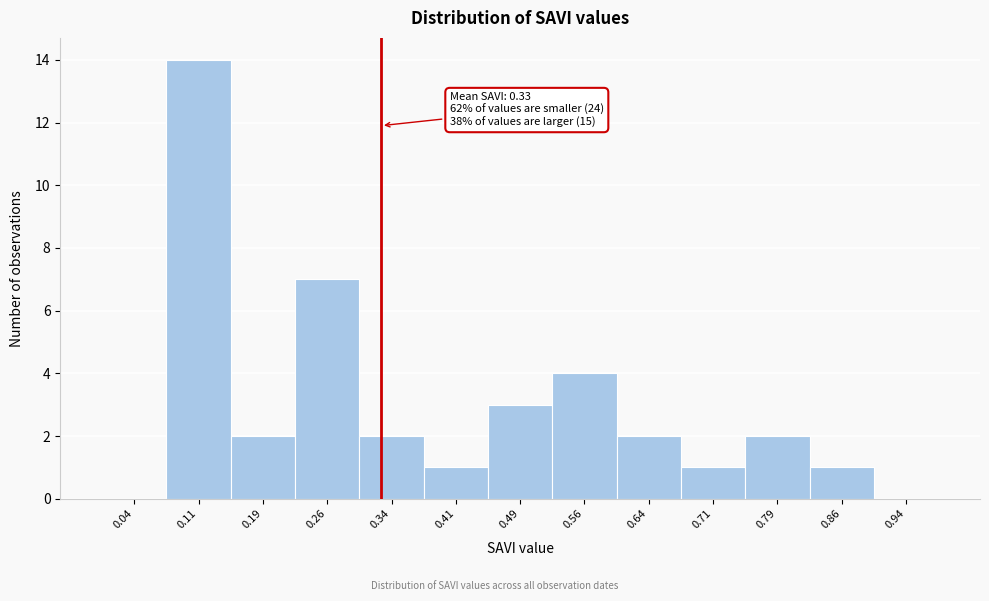

Over which range of the x-axis is the bar tallest?

0.075 to 0.150